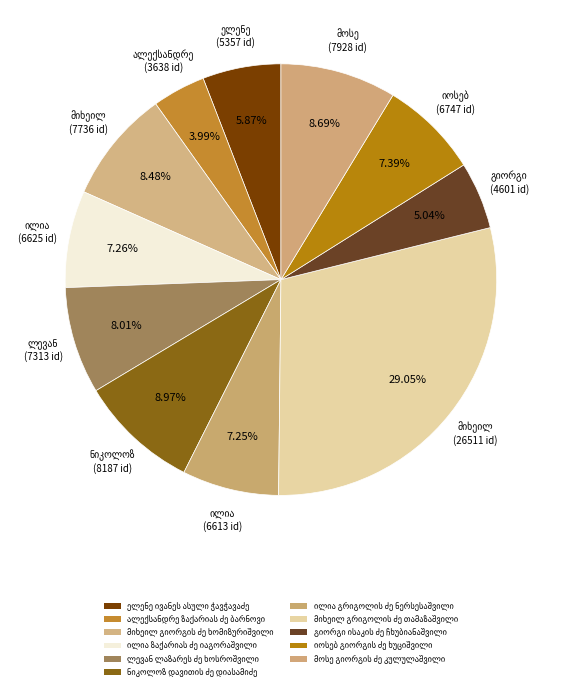

Is there a majority slice in this chart?

No